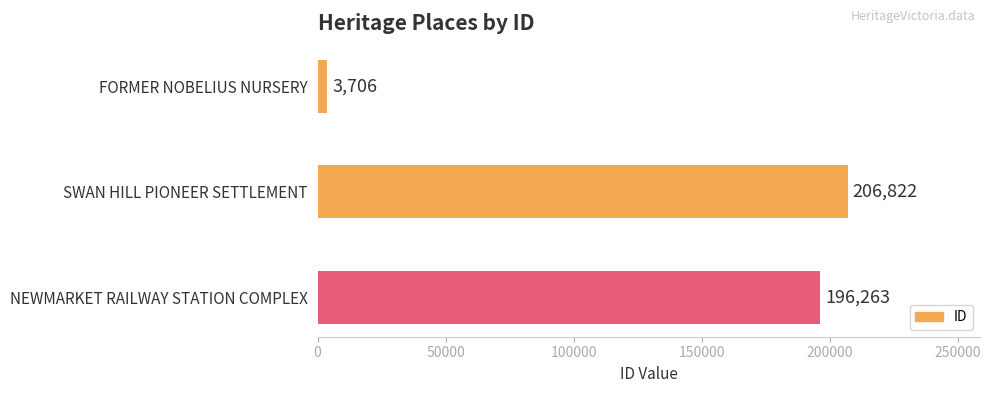

Rank the categories by value from highest to lowest.

SWAN HILL PIONEER SETTLEMENT, NEWMARKET RAILWAY STATION COMPLEX, FORMER NOBELIUS NURSERY